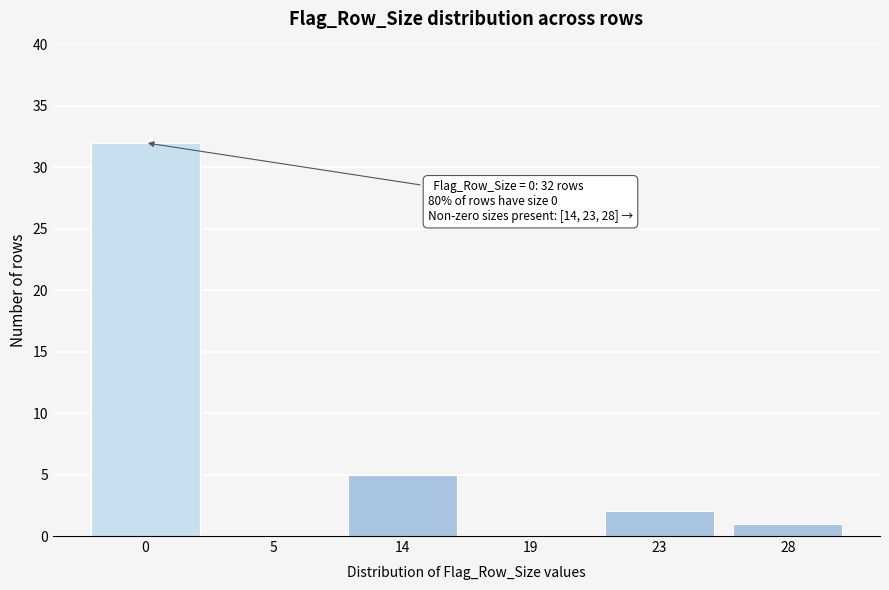

Reading left to right, extract all data points from this chart.

0=32	5=0	14=5	19=0	23=2	28=1